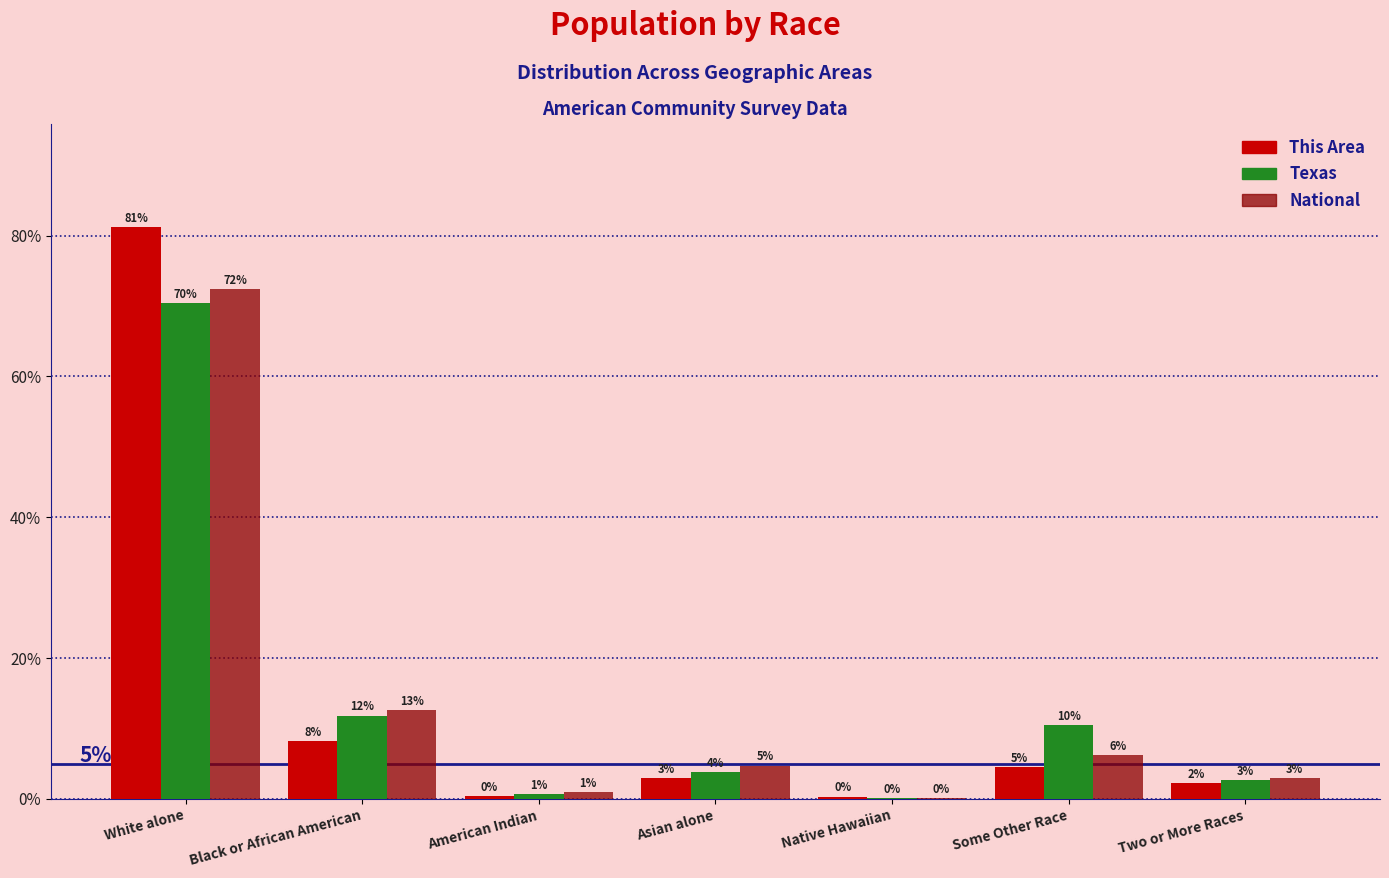

Are the bars grouped side by side (vs. stacked)?

Yes